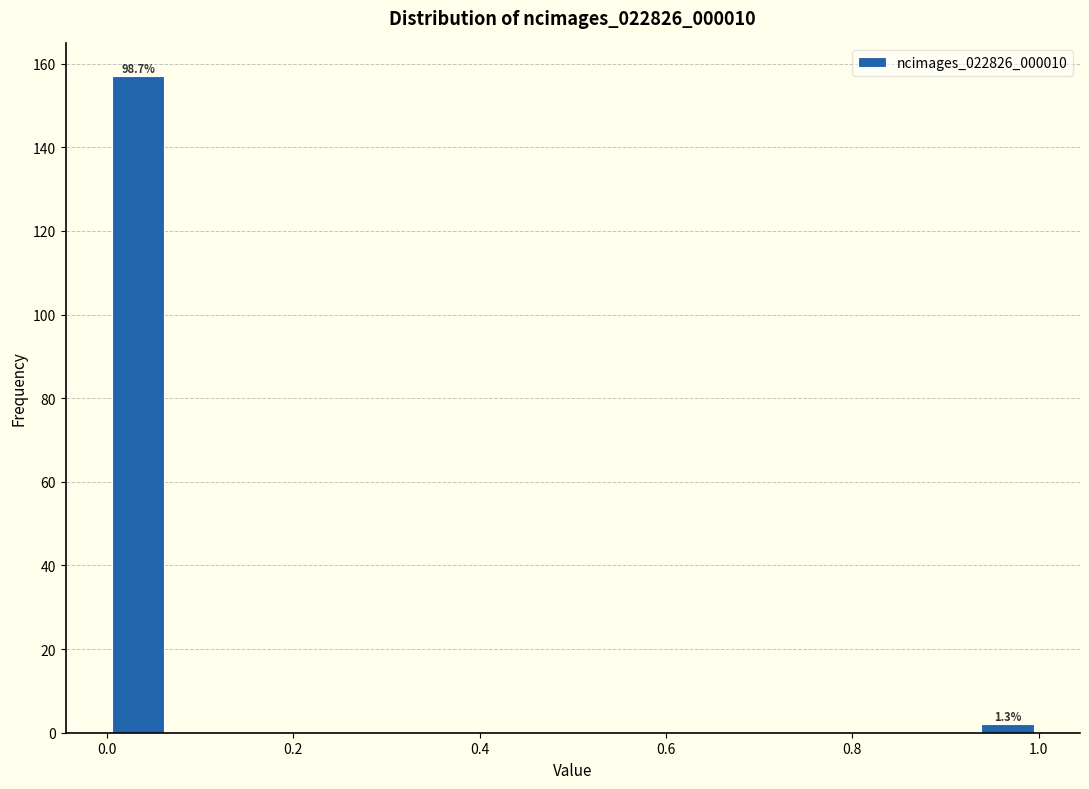

Read against the x-axis, roughly where is the centre of the tallest bar?

0.04